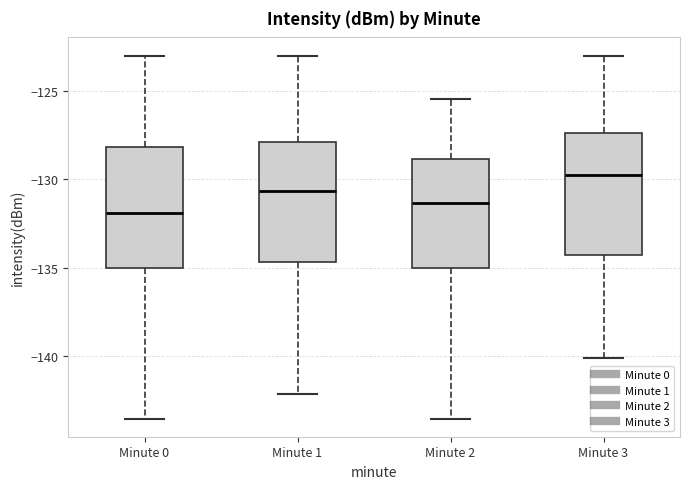

Reading left to right, transcribe this box plot: for each box, give where its median line is, the range the box spans, and where its two whiskers end, as read against the y-axis. The values are not printed on the chart, so give them approximately, as read against the axis.

Minute 0: median -132.0, box -135.0 to -128.0, whiskers -143.5 to -123.0
Minute 1: median -130.5, box -134.5 to -128.0, whiskers -142.0 to -123.0
Minute 2: median -131.5, box -135.0 to -129.0, whiskers -143.5 to -125.5
Minute 3: median -129.5, box -134.5 to -127.5, whiskers -140.0 to -123.0